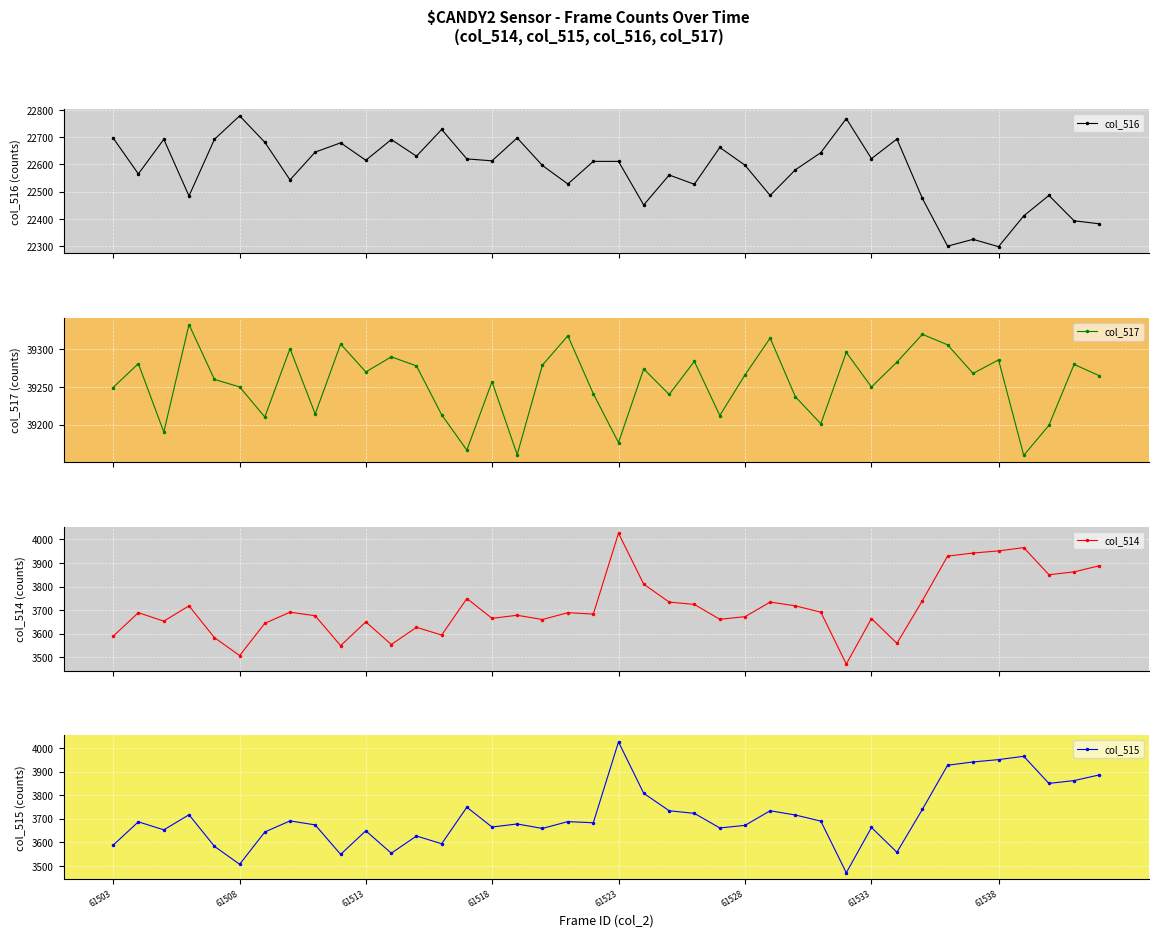

Reading left to right, transcribe all the data shown in this chart.

col_516: 22698	22565	22692	22484	22692	22778	22681	22543	22645	22679	22615	22691	22630	22728	22620	22613	22697	22596	22528	22611	22611	22451	22561	22527	22662	22597	22486	22580	22643	22768	22621	22693	22475	22300	22325	22298	22411	22486	22393	22382
col_517: 39249	39281	39190	39333	39260	39250	39210	39301	39214	39307	39270	39290	39278	39213	39166	39257	39160	39279	39318	39241	39176	39274	39240	39284	39212	39266	39315	39237	39201	39296	39250	39283	39320	39306	39268	39286	39159	39199	39280	39265
col_514: 3588	3689	3653	3718	3583	3507	3644	3691	3676	3549	3650	3554	3627	3594	3749	3665	3678	3660	3689	3683	4026	3810	3734	3724	3661	3672	3734	3718	3691	3471	3664	3559	3740	3929	3942	3951	3965	3850	3862	3888
col_515: 3587	3687	3653	3717	3583	3507	3644	3691	3674	3549	3649	3554	3627	3594	3749	3665	3678	3659	3688	3683	4026	3808	3734	3723	3661	3672	3734	3716	3690	3471	3663	3558	3740	3927	3941	3951	3965	3850	3862	3886